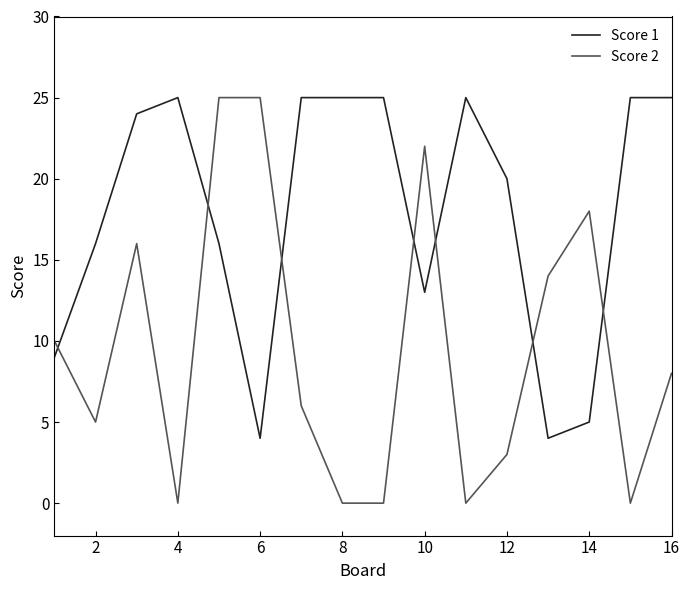

Which series ends up on top after the final intersection of Score 2 and Score 1?

Score 1